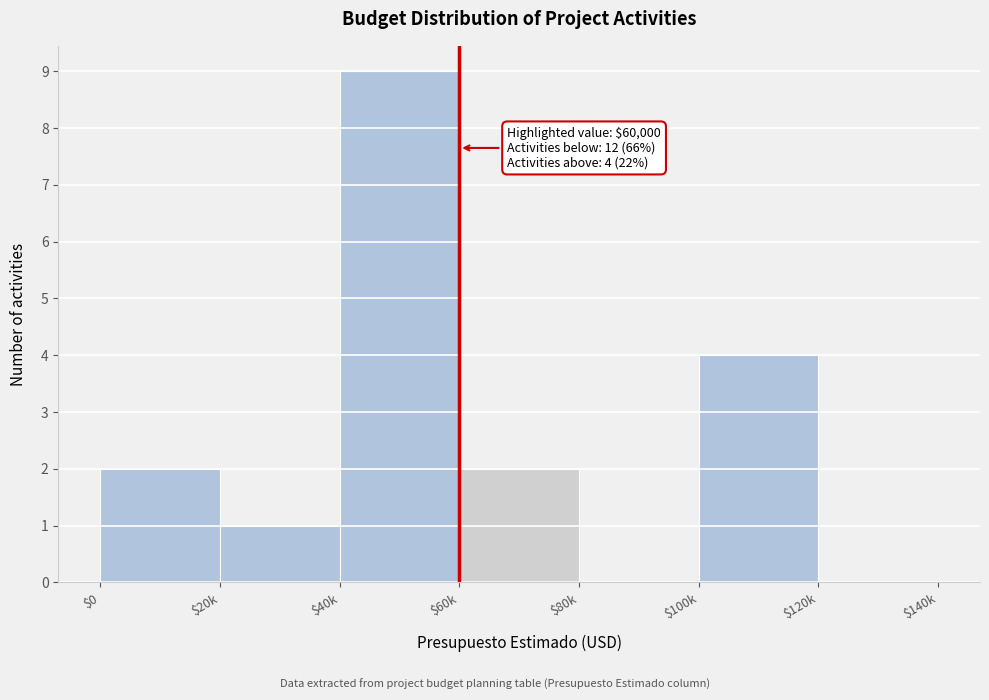

The chart shows a value of 0 at $20k. True or false?

False